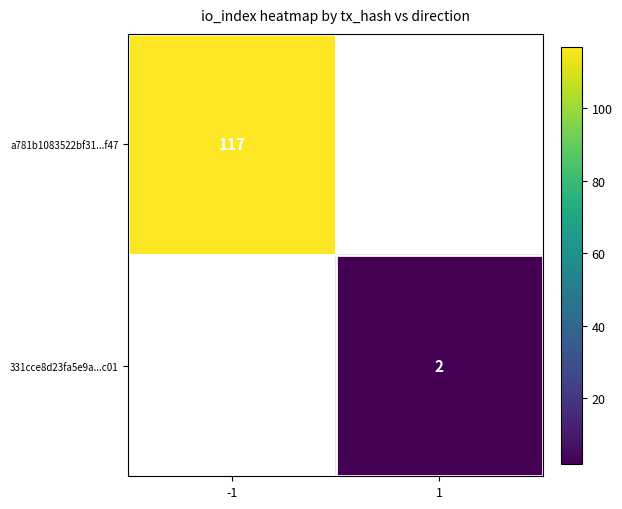

Is it true that 331cce8d23fa5e9a...c01 equals 3 at 1?

False